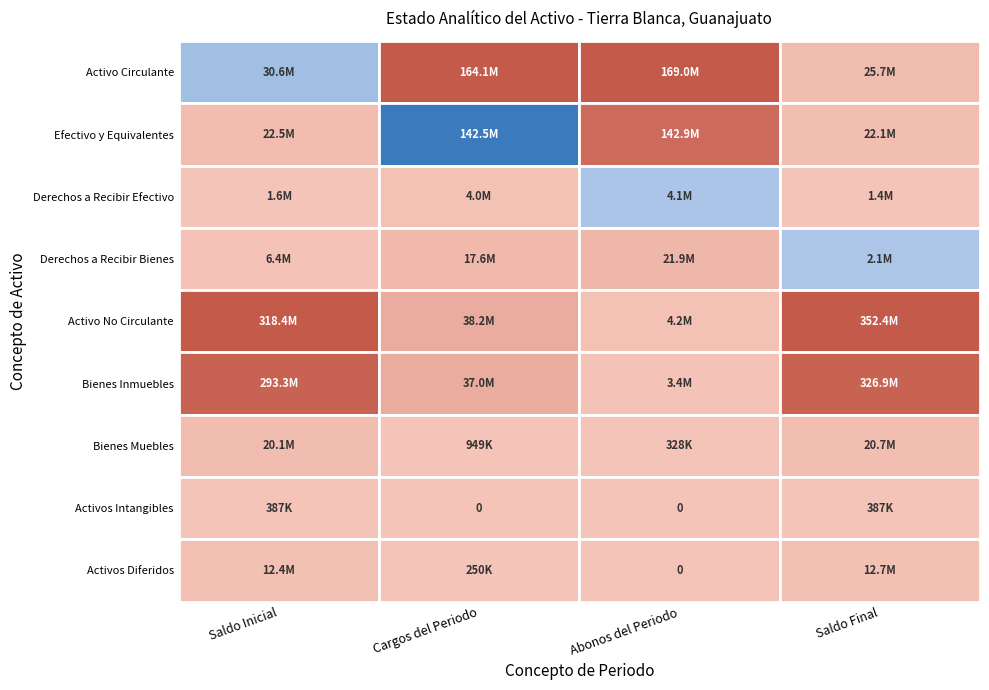

What is the sum of all Activo No Circulante values?

713324768.3